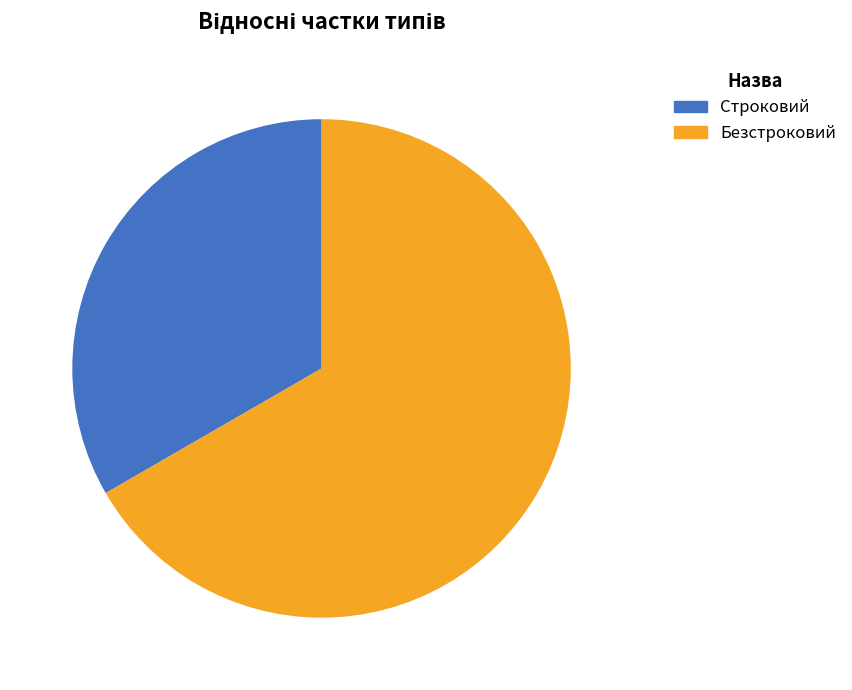

Count the number of slices in the pie.

2